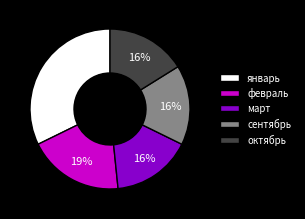

Which has a higher value, февраль or октябрь?

февраль